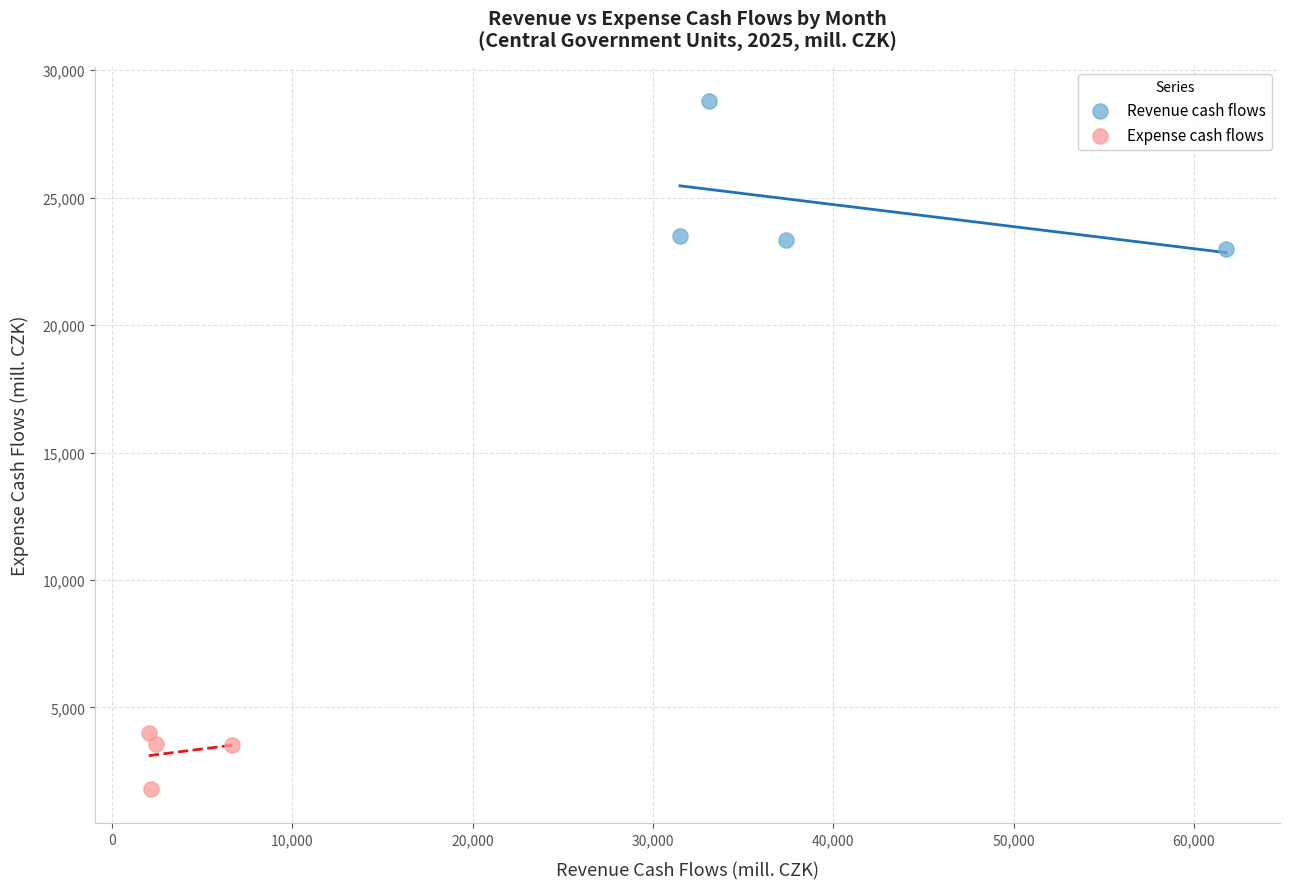

Which series reaches the maximum Y coordinate?

Revenue cash flows